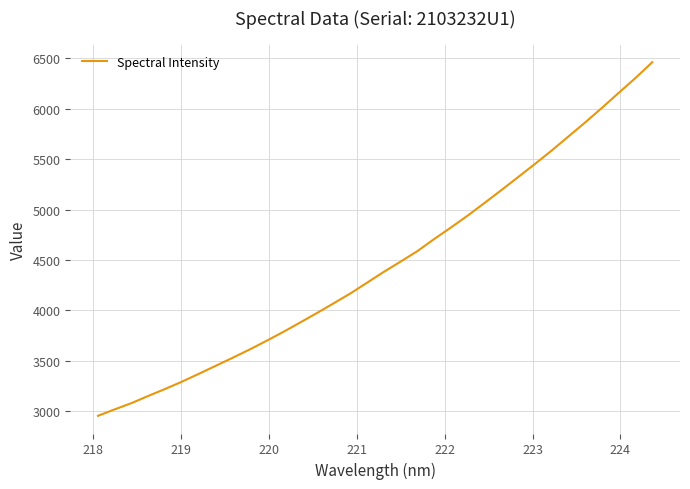

What is the smallest value displayed?

2954.0